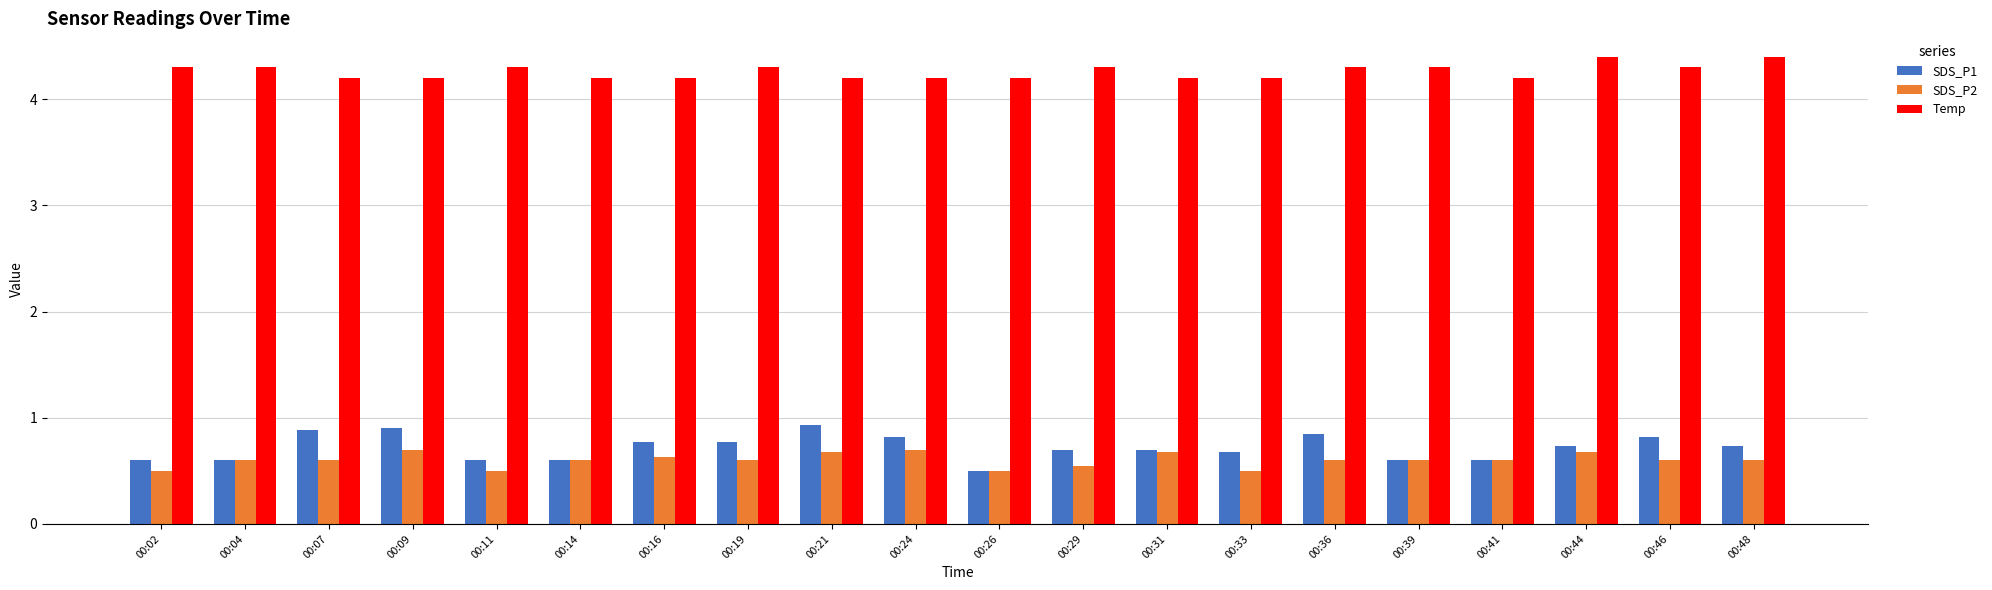

What is the smallest value displayed?

0.5